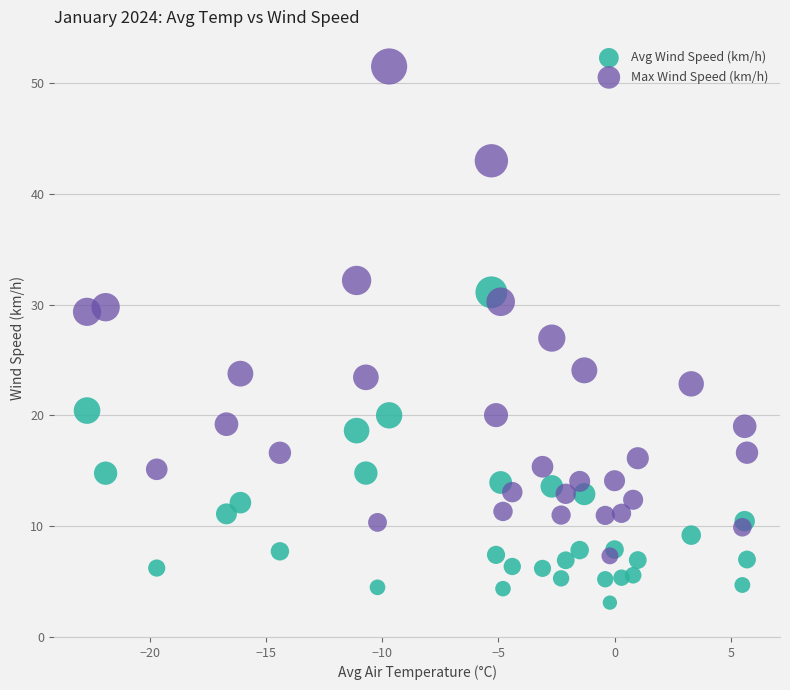

Which series has the largest Y range (max minus min)?

Max Wind Speed (km/h)